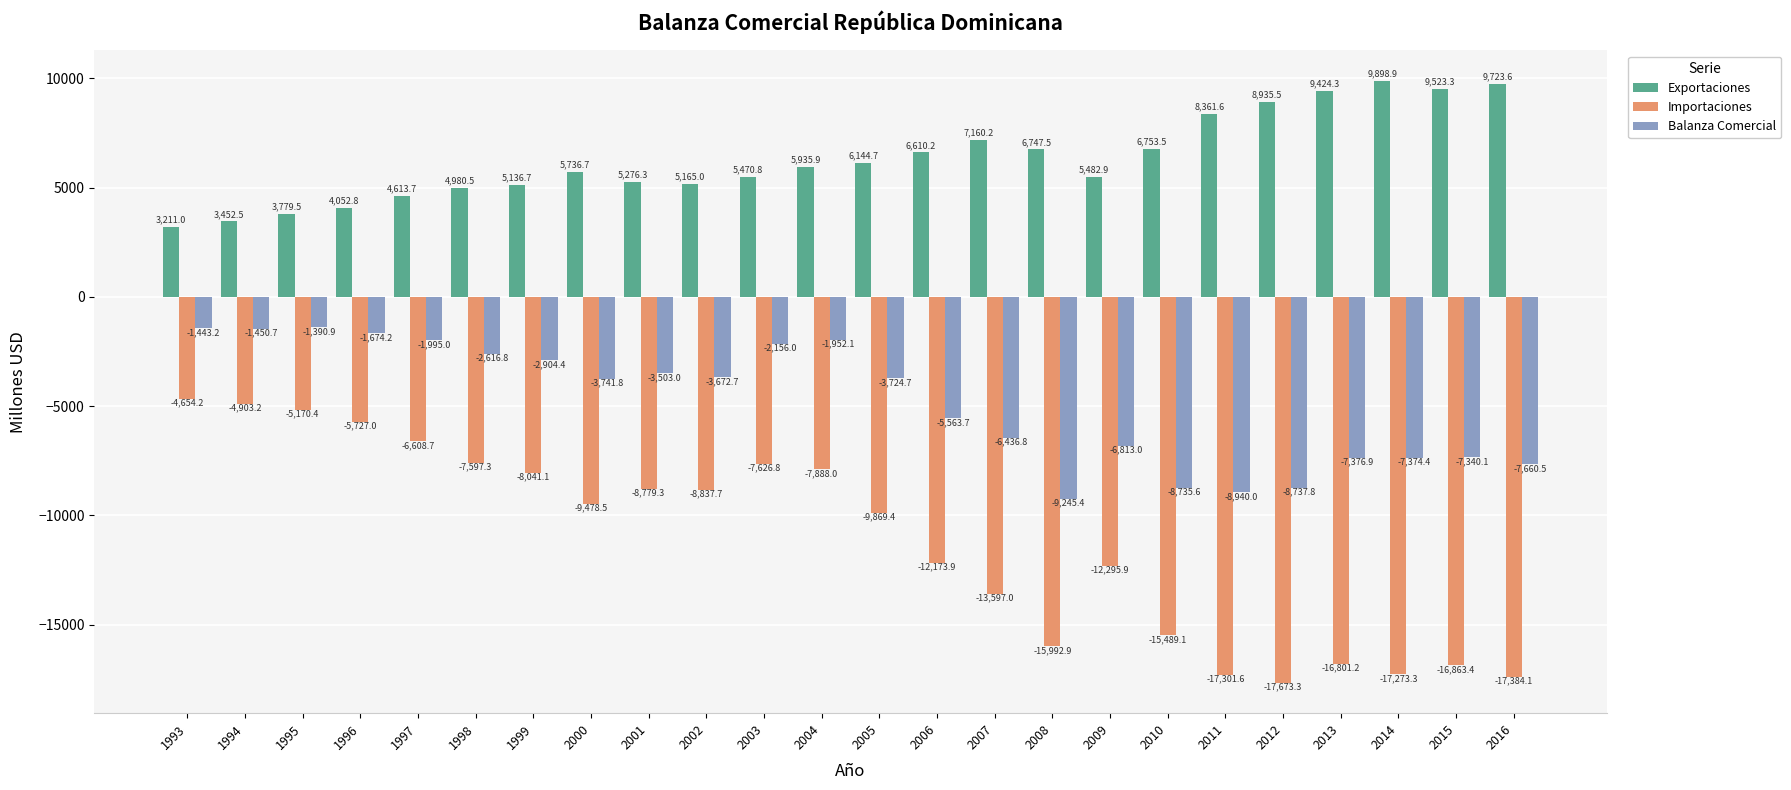

The value of Importaciones at 2008 is -15992.9. True or false?

True